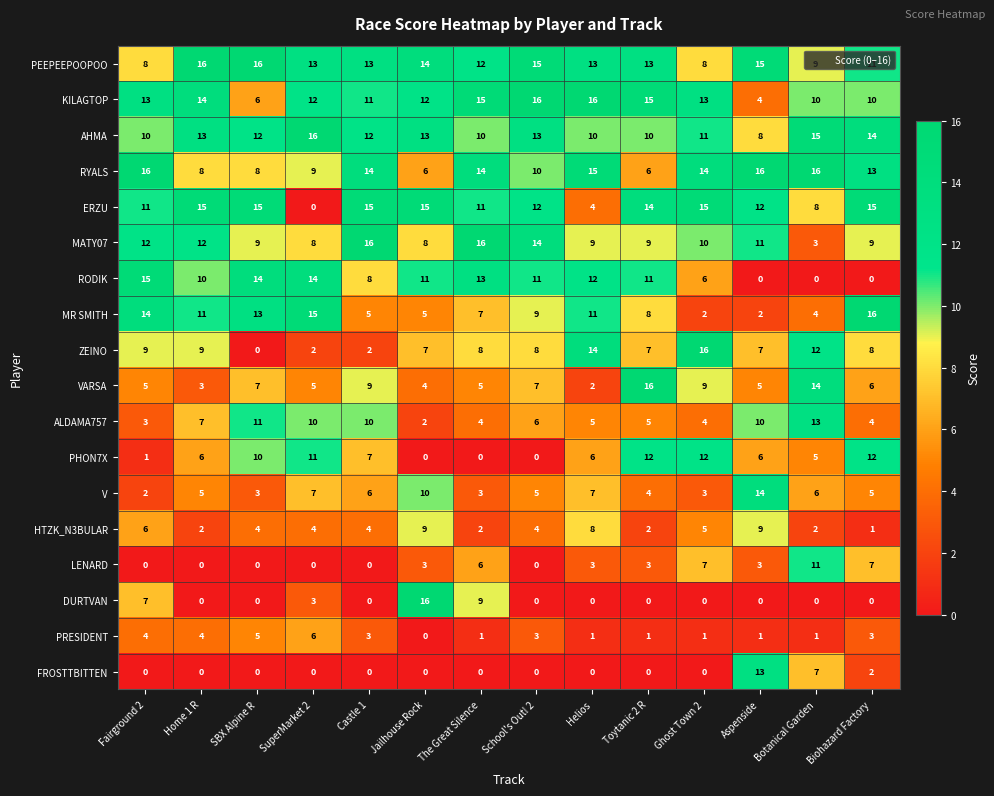

What value does the RYALS series have at Botanical Garden?

16